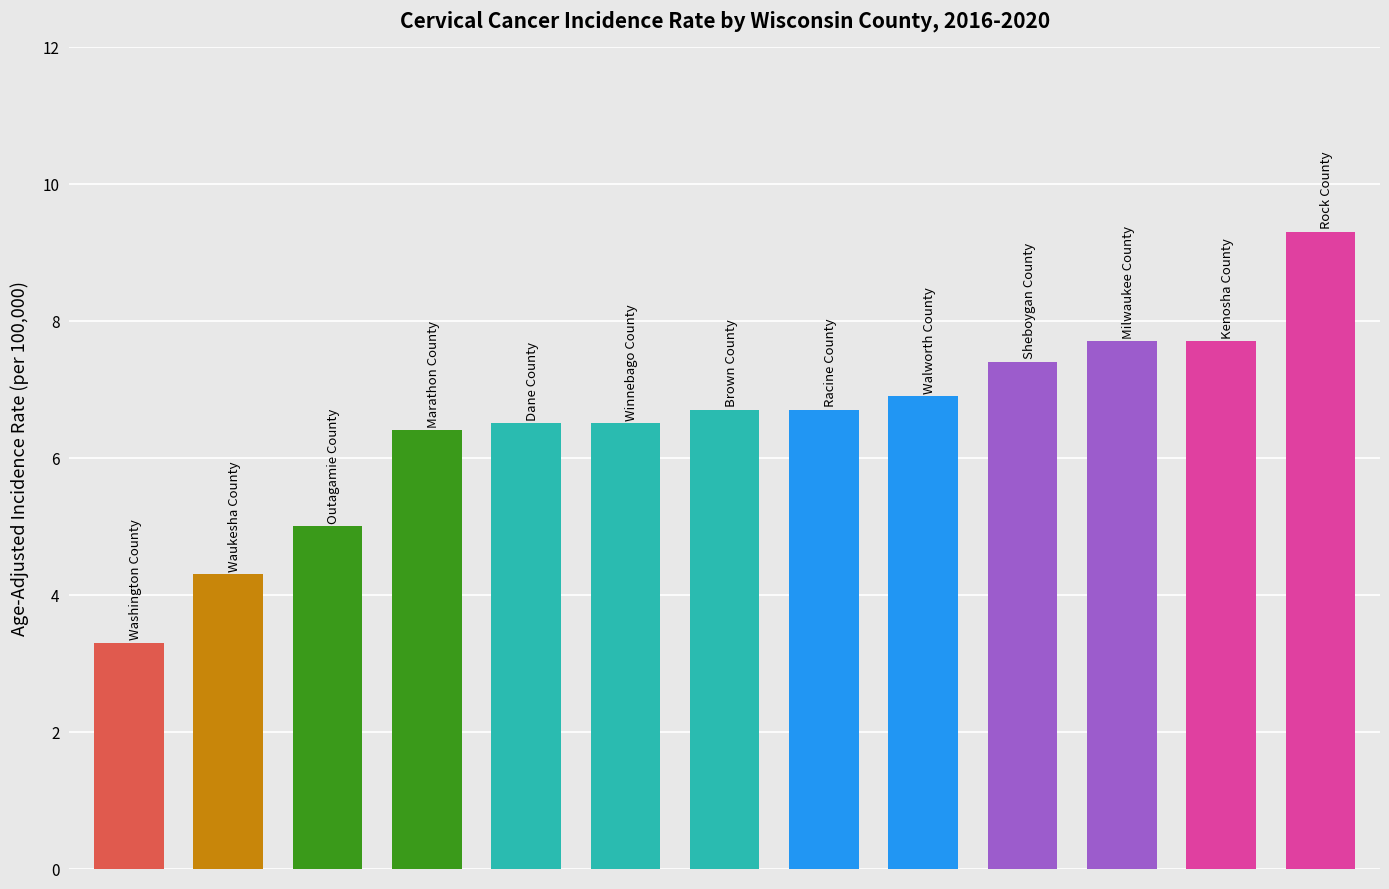

Count the number of values greater than 6.

10